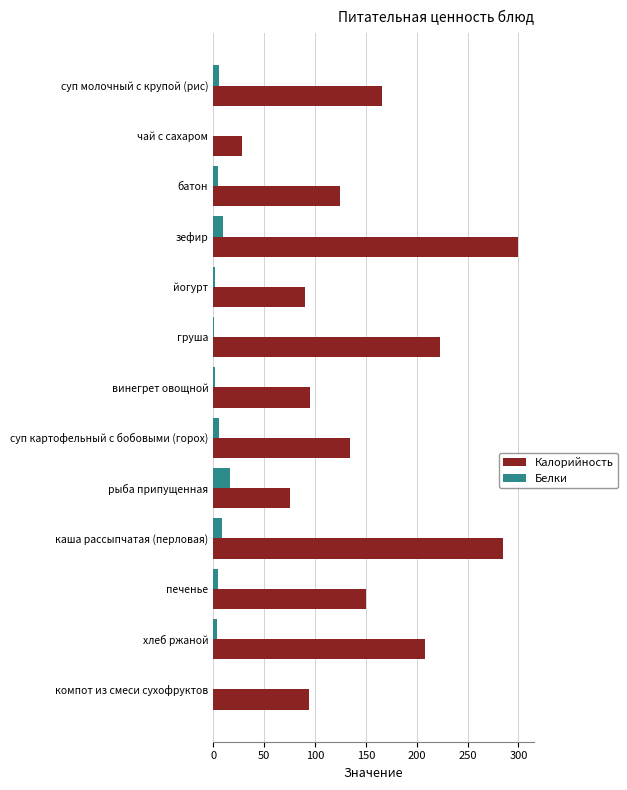

Which series changed the most between винегрет овощной and хлеб ржаной?

Калорийность